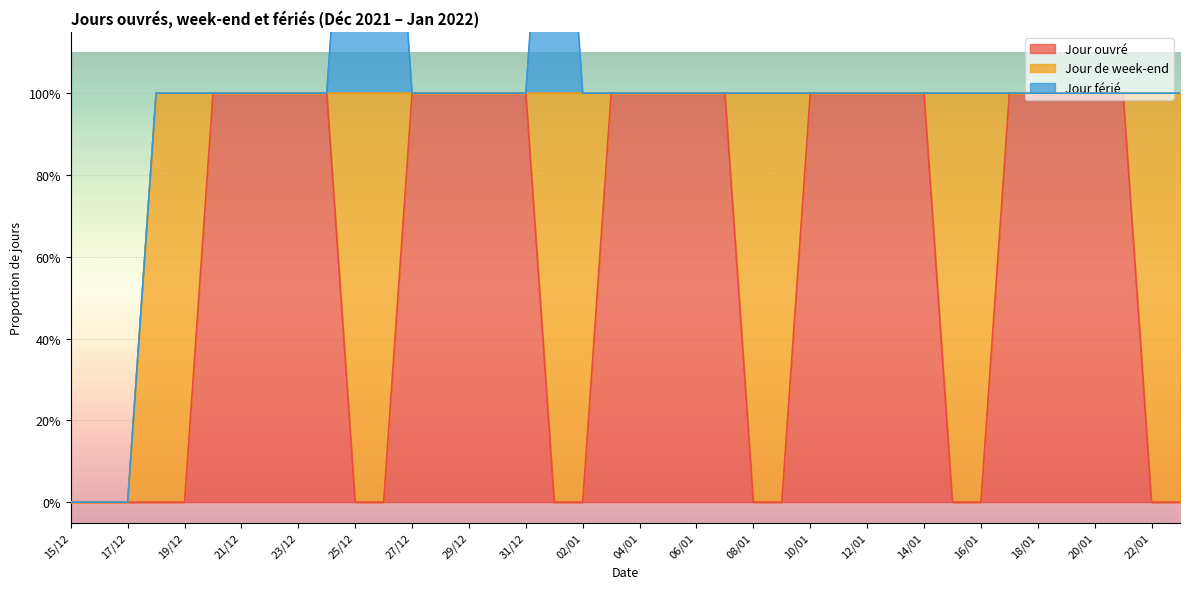

The value of Jour férié at 08/01 is 0. True or false?

False